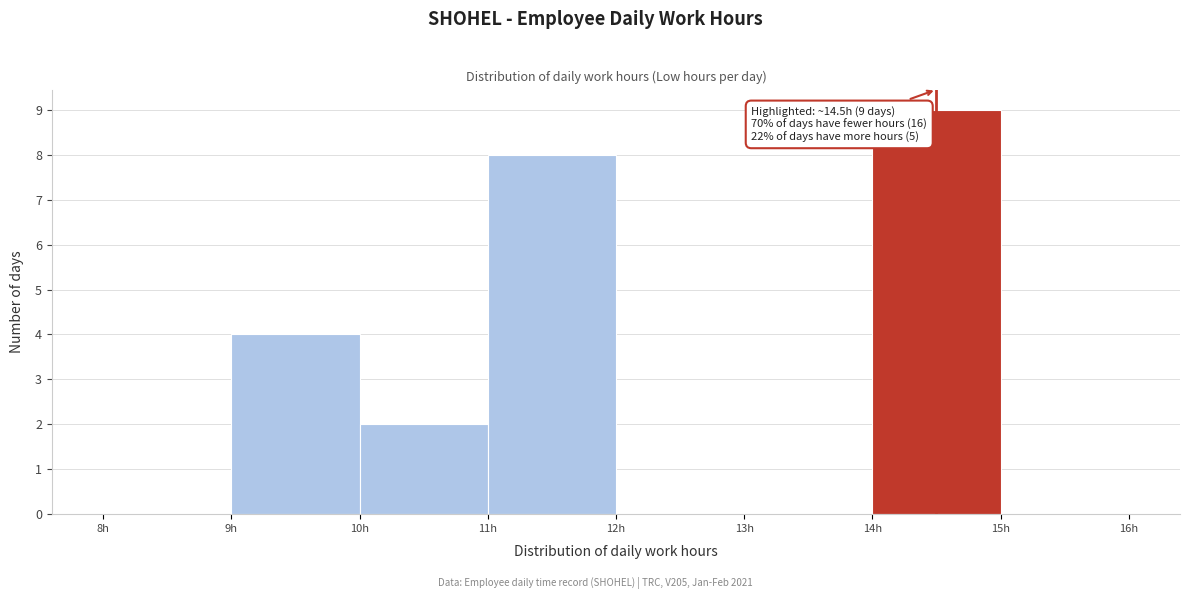

Which range on the x-axis has the tallest bar?

14 to 15